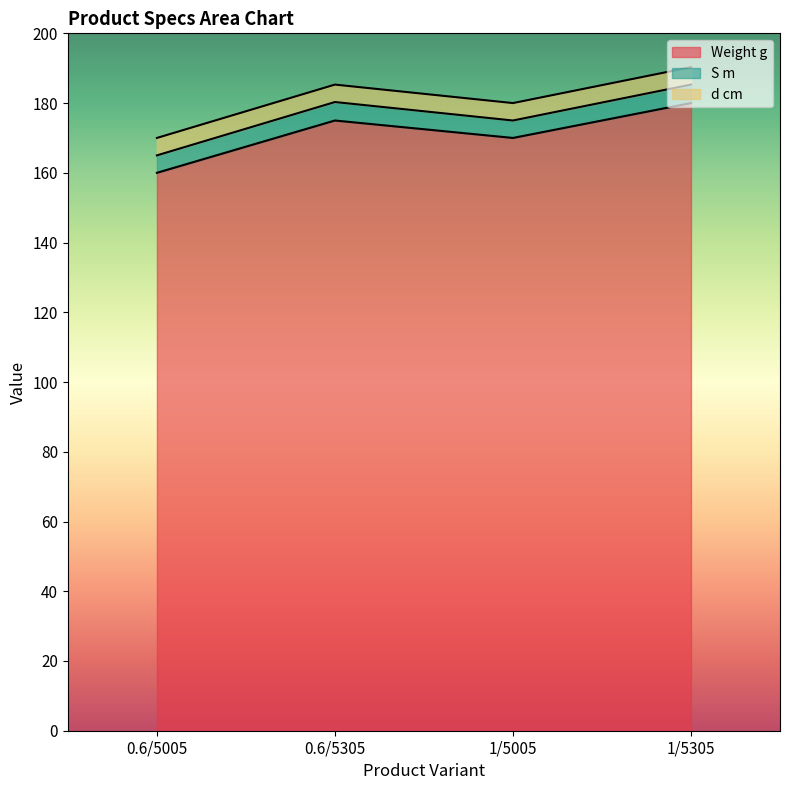

At which label is Weight g closest to 170?

1/5005